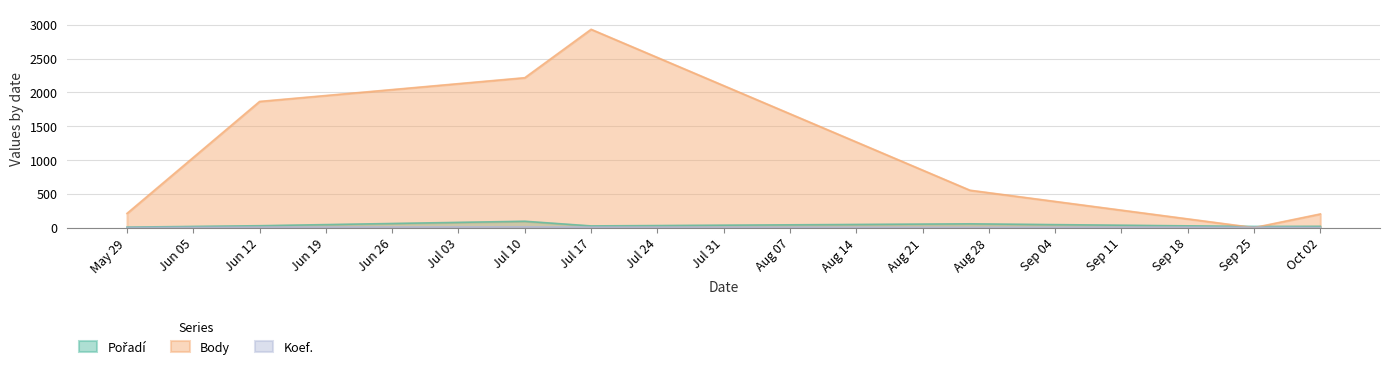

At which category is the sum across all series the highest?

Jul 17